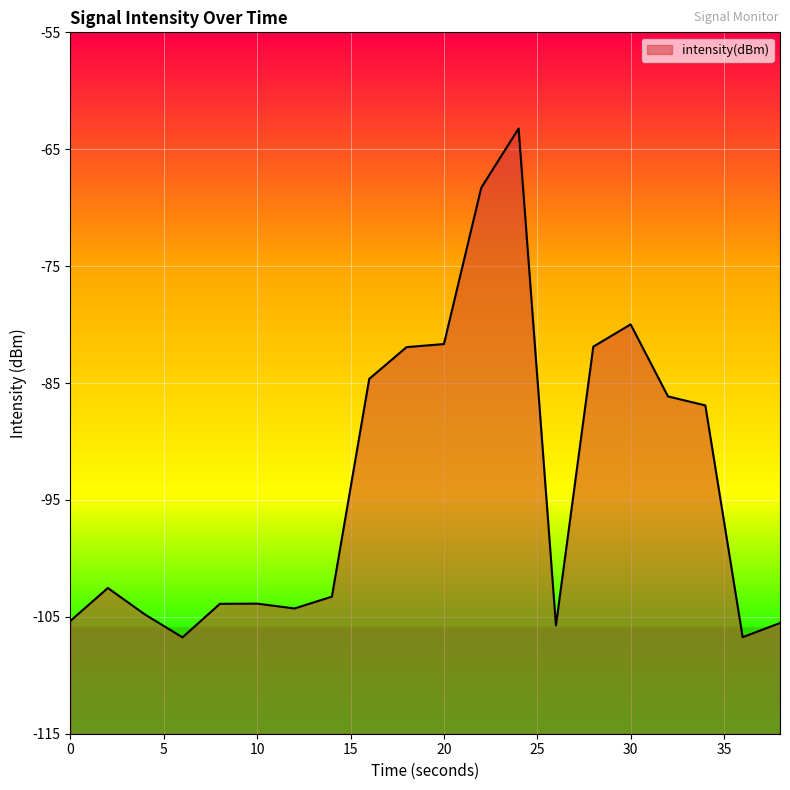

What is the greatest value displayed?

-63.2